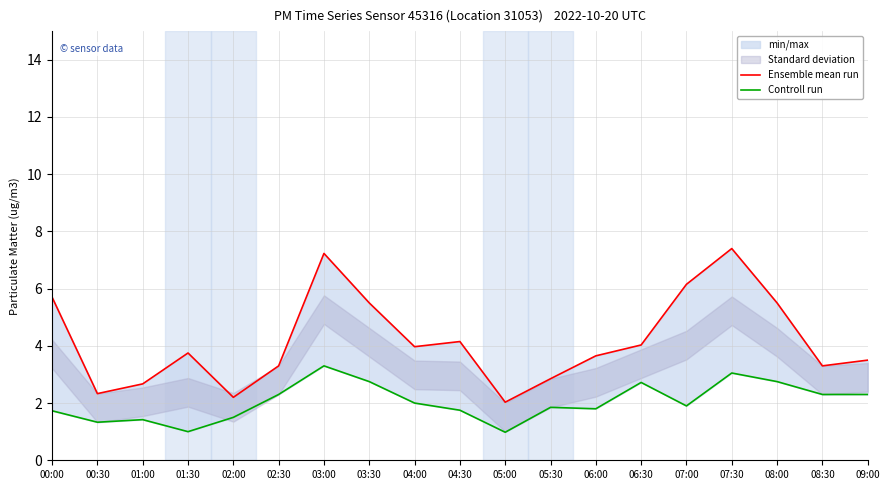

At which category does Controll run reach its first local valley?

00:30